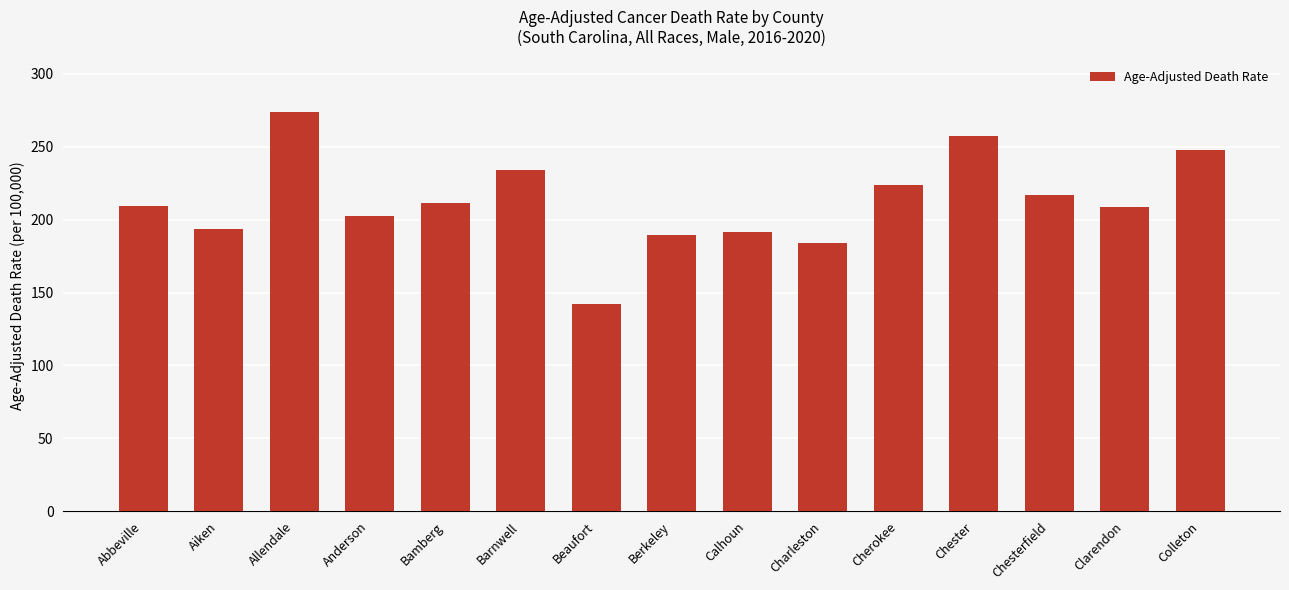

What is the change in value from Aiken to Beaufort?

-51.4